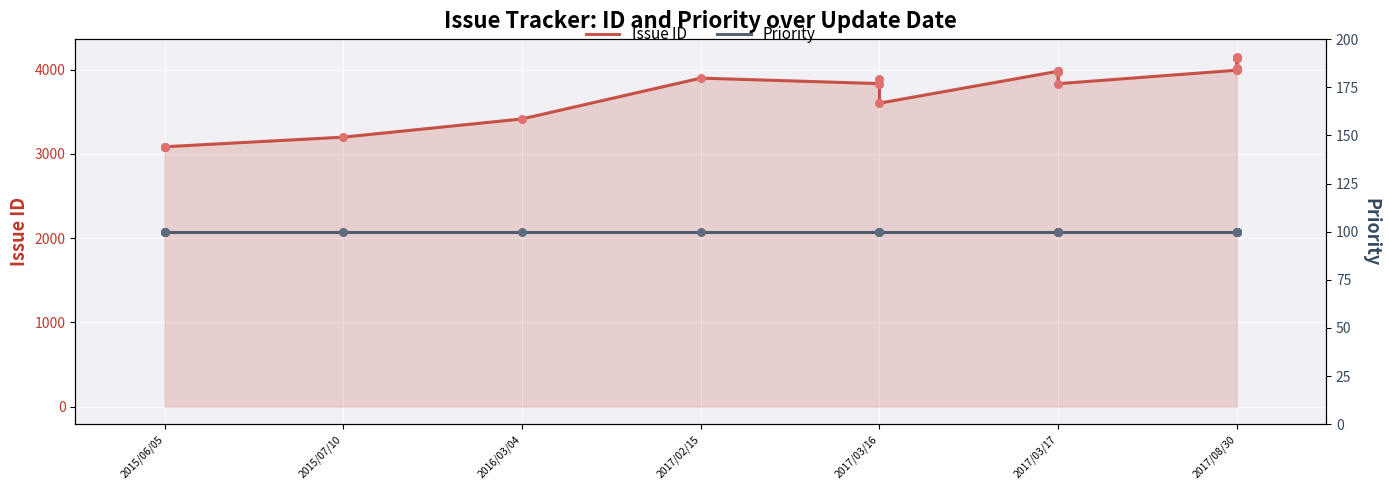

Which series reaches the minimum Y coordinate?

Priority